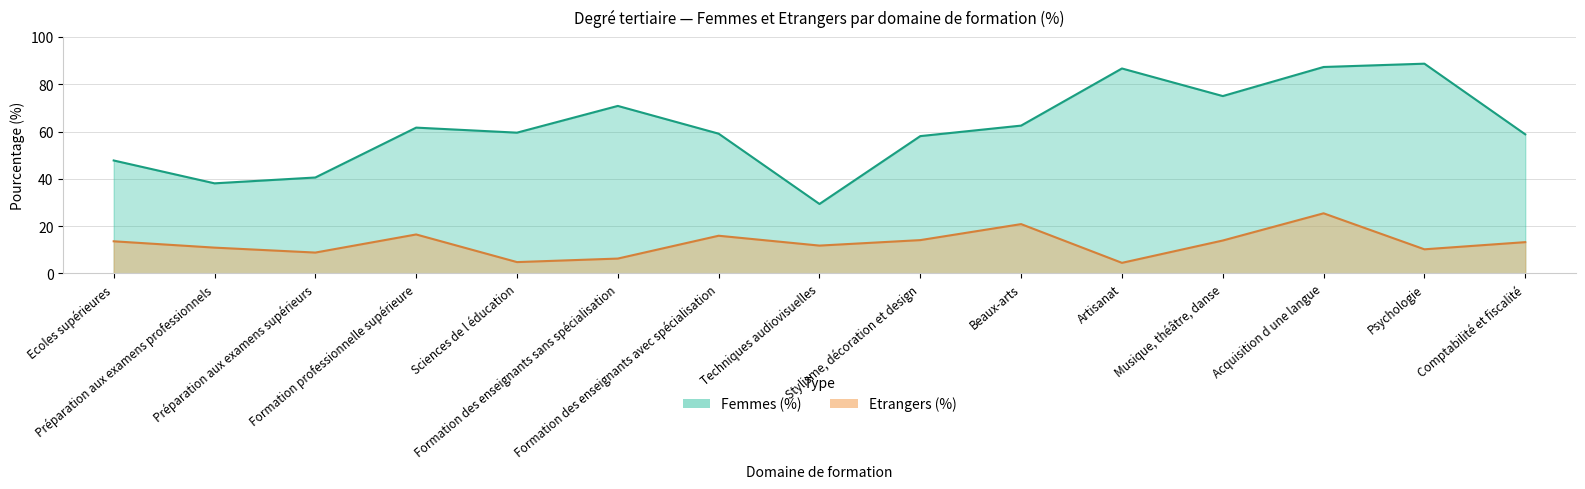

Which series has the largest total across all categories?

Femmes (%)